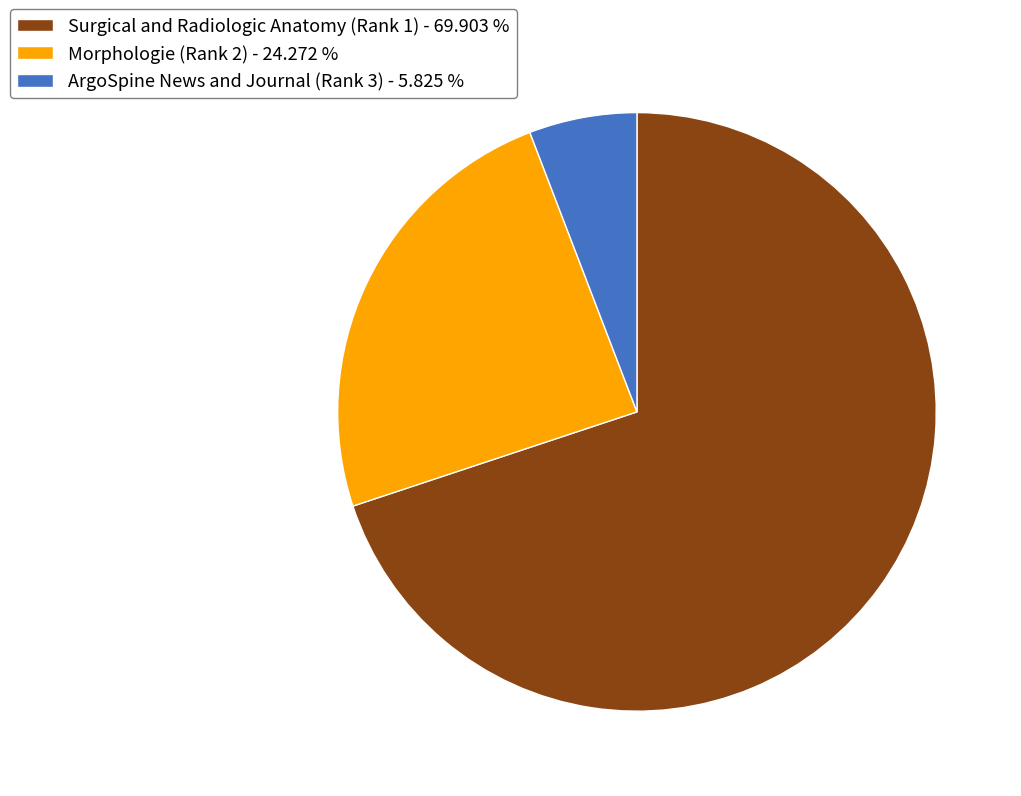

Does any single category account for the majority?

Yes